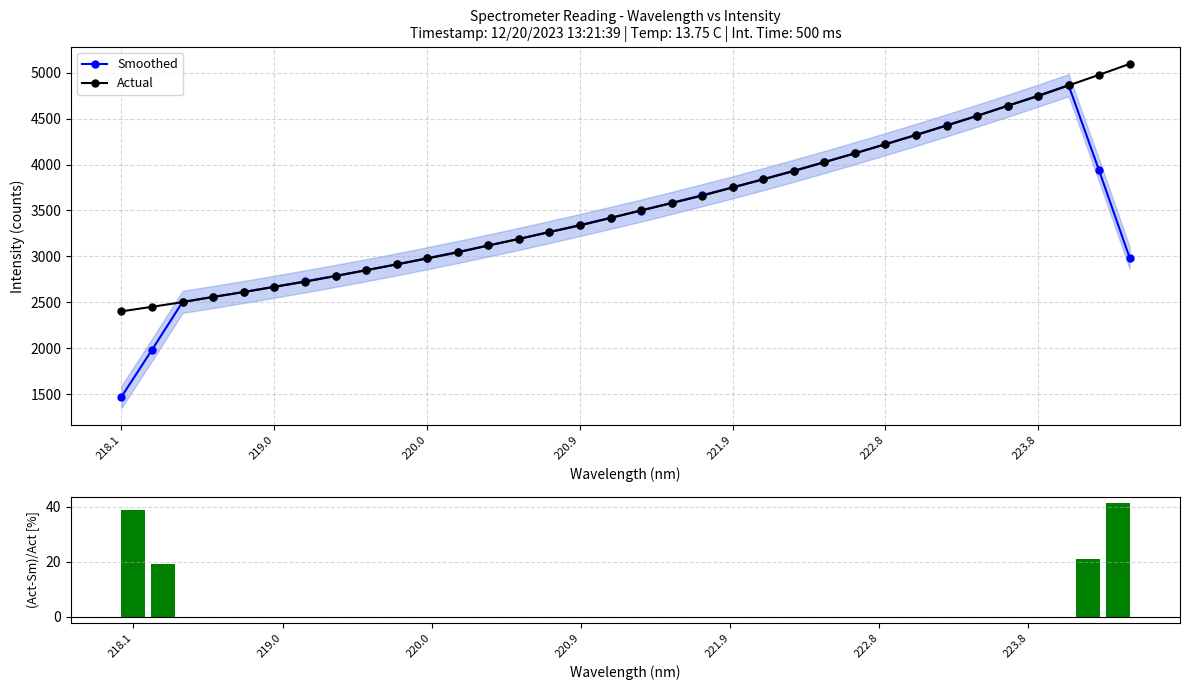

What is the minimum value for Smoothed?

1471.2